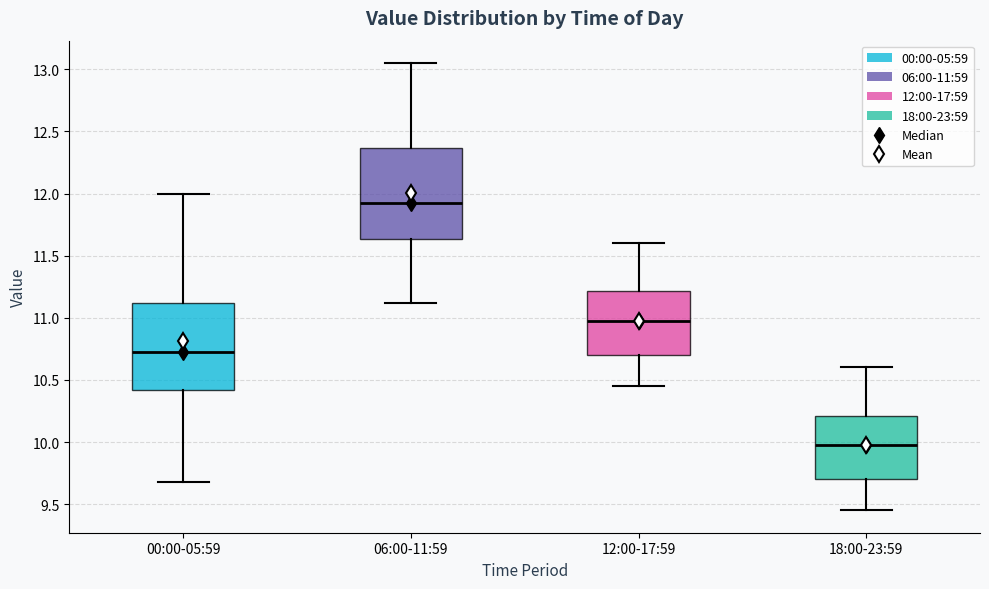

Where does the upper whisker of the box for 18:00-23:59 end on the y-axis? The values are not printed on the chart, so give them approximately, as read against the axis.

10.60